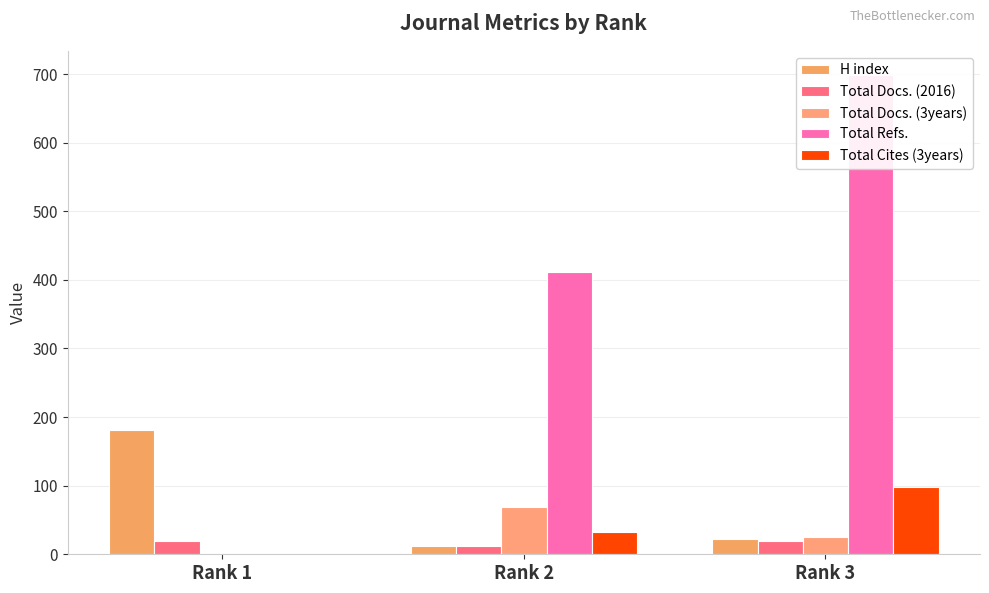

What is the value of the Total Cites (3years) bar at the 3rd from the left?

98